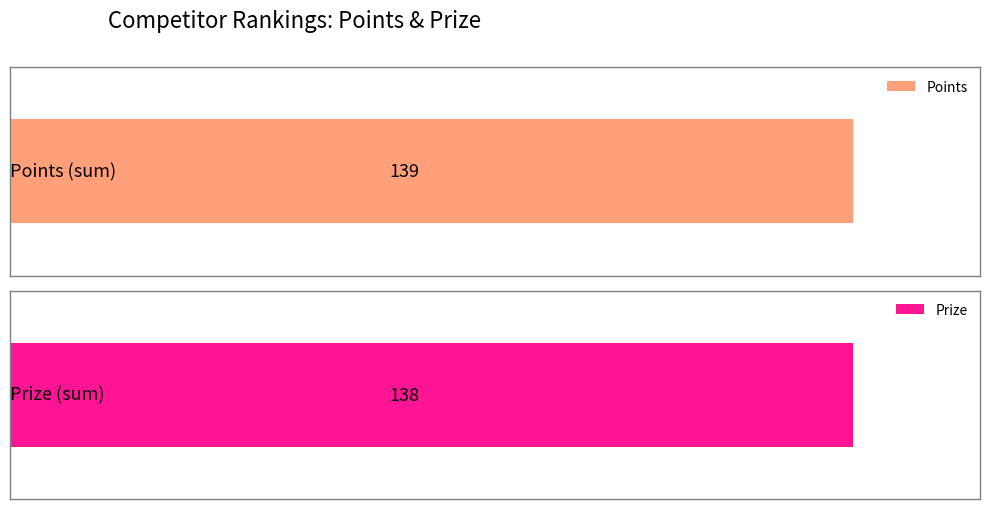

Count the Points values in the range 8 to 10.

12